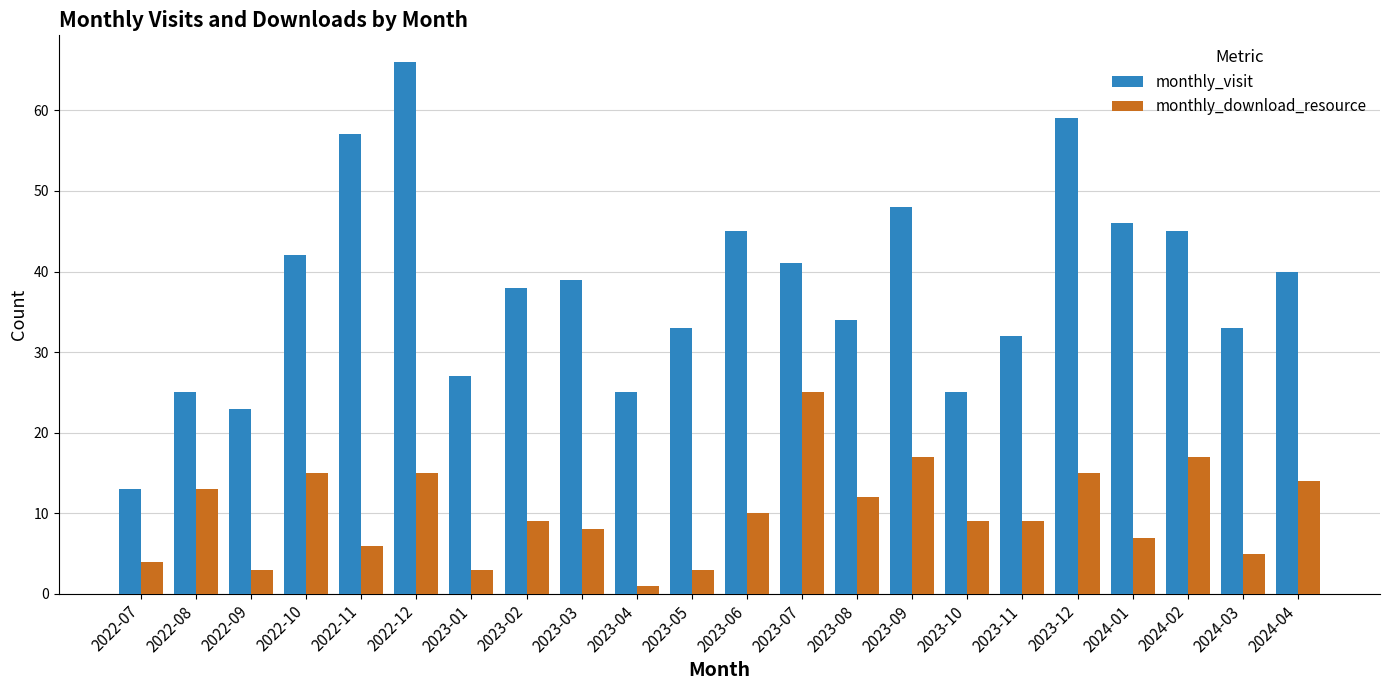

Between 2023-07 and 2024-01, which series saw the biggest shift?

monthly_download_resource